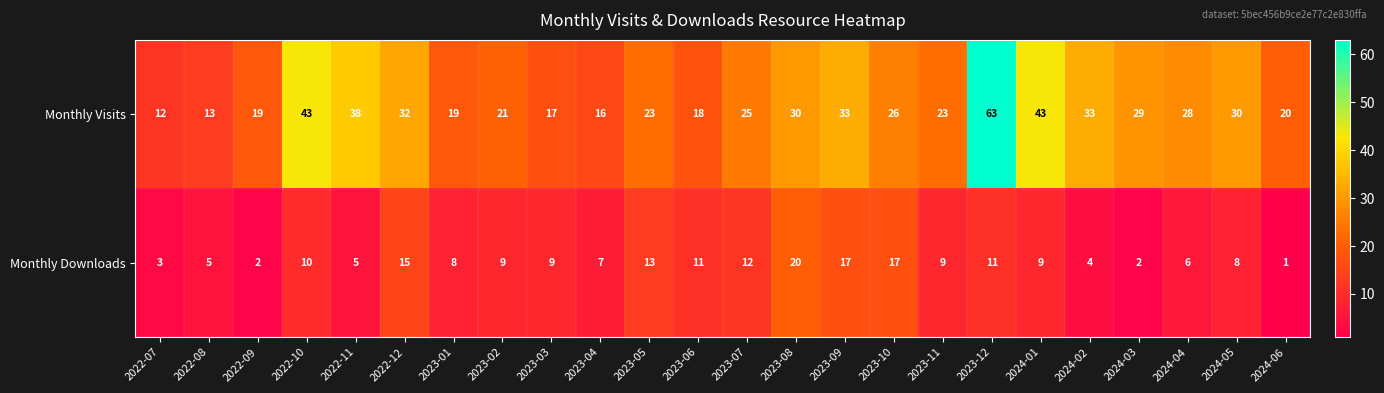

What is the sum of all Monthly Downloads values?

213